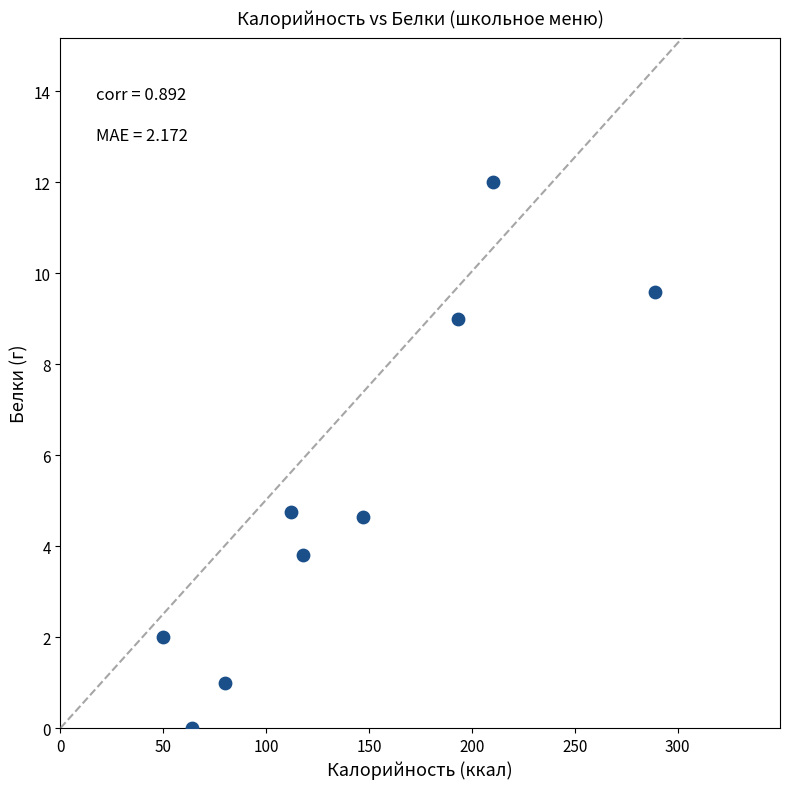

What is the range of Y values (max minus min)?

12.0